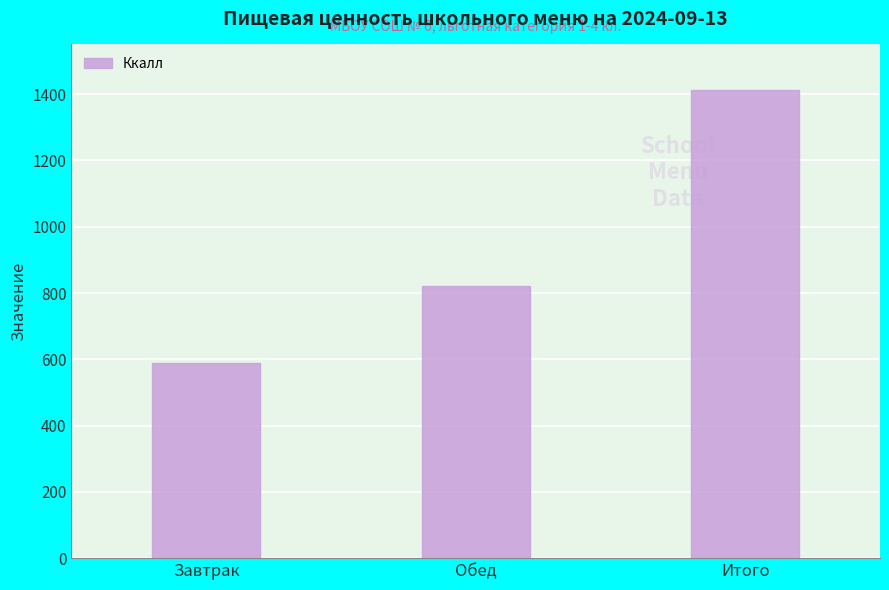

Rank the categories by value from highest to lowest.

Итого, Обед, Завтрак